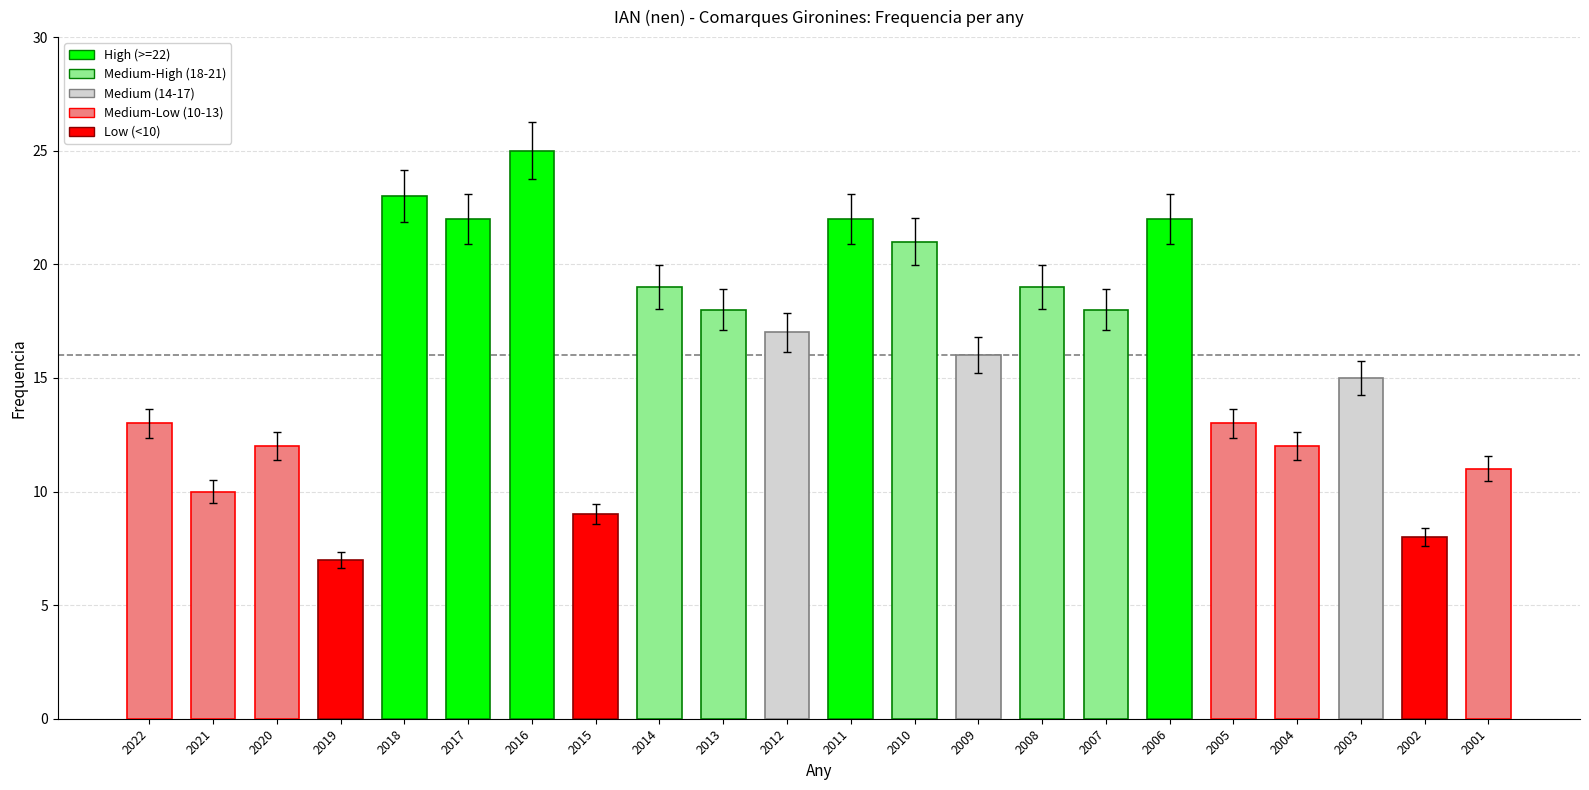

Count the number of categories in the chart.

22